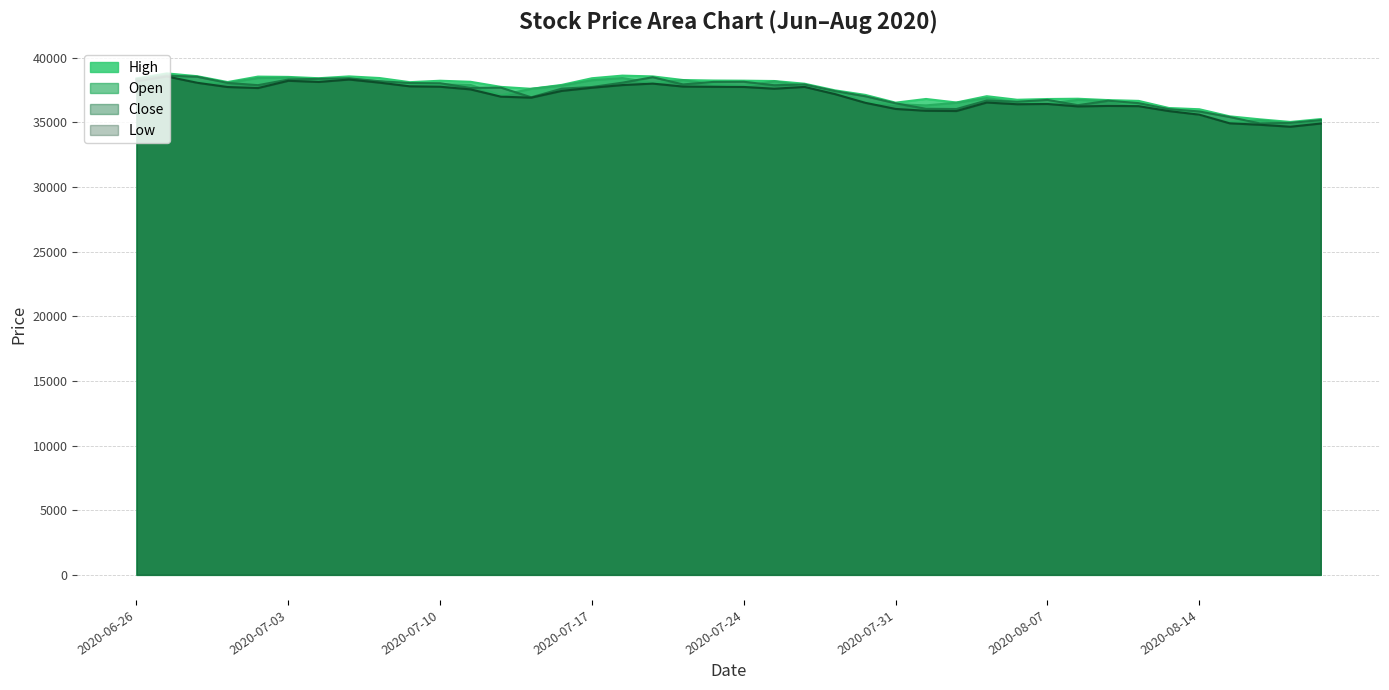

Reading right to left, extract all data points from this chart.

Open: 2020-08-20=35144.8	2020-08-19=34926.9	2020-08-18=35168.3	2020-08-17=35009.6	2020-08-14=35604.0	2020-08-13=36025.4	2020-08-12=36313.5	2020-08-11=36660.3	2020-08-10=36738.4	2020-08-07=36450.7	2020-08-06=36555.1	2020-08-05=36880.7	2020-08-04=36517.3	2020-08-03=36314.8	2020-07-31=36401.2	2020-07-30=36547.8	2020-07-29=37409.0	2020-07-28=37823.6	2020-07-27=38178.1	2020-07-24=37814.9	2020-07-23=37949.6	2020-07-22=38275.3	2020-07-21=38052.2	2020-07-20=38427.2	2020-07-17=38262.8	2020-07-16=37847.9	2020-07-15=37595.7	2020-07-14=37092.9	2020-07-13=37892.4	2020-07-10=37946.8	2020-07-09=37951.1	2020-07-08=38168.4	2020-07-07=38371.3	2020-07-06=38321.1	2020-07-03=38456.6	2020-07-02=38432.9	2020-07-01=38062.1	2020-06-30=38084.7	2020-06-29=38727.9	2020-06-26=38283.9
High: 2020-08-20=35254.9	2020-08-19=35032.4	2020-08-18=35233.9	2020-08-17=35467.2	2020-08-14=36014.9	2020-08-13=36110.2	2020-08-12=36661.7	2020-08-11=36723.3	2020-08-10=36828.4	2020-08-07=36806.3	2020-08-06=36748.9	2020-08-05=37024.2	2020-08-04=36538.1	2020-08-03=36810.2	2020-07-31=36524.6	2020-07-30=37126.0	2020-07-29=37478.9	2020-07-28=37990.6	2020-07-27=38199.3	2020-07-24=38225.0	2020-07-23=38235.7	2020-07-22=38275.3	2020-07-21=38554.7	2020-07-20=38617.0	2020-07-17=38413.8	2020-07-16=37897.8	2020-07-15=37596.0	2020-07-14=37745.6	2020-07-13=38140.0	2020-07-10=38221.4	2020-07-09=38109.7	2020-07-08=38430.7	2020-07-07=38556.3	2020-07-06=38414.4	2020-07-03=38516.8	2020-07-02=38540.6	2020-07-01=38119.4	2020-06-30=38571.2	2020-06-29=38788.5	2020-06-26=38402.4
Low: 2020-08-20=34910.3	2020-08-19=34662.1	2020-08-18=34812.8	2020-08-17=34927.2	2020-08-14=35595.4	2020-08-13=35872.4	2020-08-12=36254.0	2020-08-11=36271.1	2020-08-10=36234.2	2020-08-07=36422.3	2020-08-06=36401.1	2020-08-05=36534.0	2020-08-04=35877.4	2020-08-03=35895.0	2020-07-31=36038.4	2020-07-30=36512.9	2020-07-29=37185.8	2020-07-28=37742.1	2020-07-27=37601.6	2020-07-24=37738.6	2020-07-23=37748.4	2020-07-22=37769.4	2020-07-21=37998.1	2020-07-20=37884.4	2020-07-17=37678.4	2020-07-16=37431.7	2020-07-15=36911.2	2020-07-14=36987.7	2020-07-13=37550.6	2020-07-10=37755.1	2020-07-09=37787.4	2020-07-08=38073.3	2020-07-07=38313.1	2020-07-06=38125.8	2020-07-03=38215.1	2020-07-02=37654.9	2020-07-01=37734.1	2020-06-30=38062.0	2020-06-29=38550.7	2020-06-26=38169.6
Close: 2020-08-20=35171.3	2020-08-19=34961.5	2020-08-18=34915.8	2020-08-17=35414.4	2020-08-14=35843.7	2020-08-13=36021.4	2020-08-12=36487.3	2020-08-11=36674.5	2020-08-10=36329.0	2020-08-07=36737.7	2020-08-06=36594.3	2020-08-05=36693.7	2020-08-04=36033.1	2020-08-03=36051.8	2020-07-31=36471.7	2020-07-30=37020.1	2020-07-29=37419.0	2020-07-28=37930.3	2020-07-27=37871.5	2020-07-24=38140.5	2020-07-23=38128.9	2020-07-22=37934.7	2020-07-21=38492.9	2020-07-20=38071.1	2020-07-17=37736.1	2020-07-16=37606.9	2020-07-15=36939.6	2020-07-14=37687.9	2020-07-13=37663.3	2020-07-10=38025.4	2020-07-09=38040.6	2020-07-08=38182.1	2020-07-07=38407.0	2020-07-06=38369.6	2020-07-03=38310.5	2020-07-02=37877.3	2020-07-01=38050.8	2020-06-30=38528.3	2020-06-29=38614.8	2020-06-26=38333.1